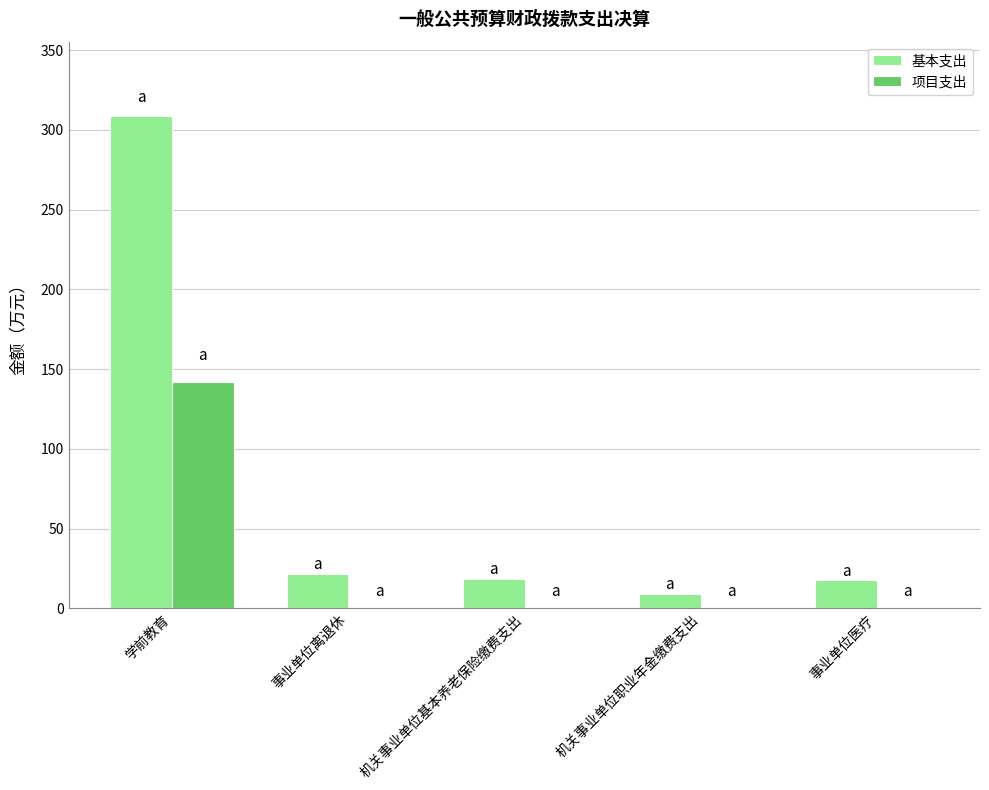

What is the sum of all 项目支出 values?

141.9